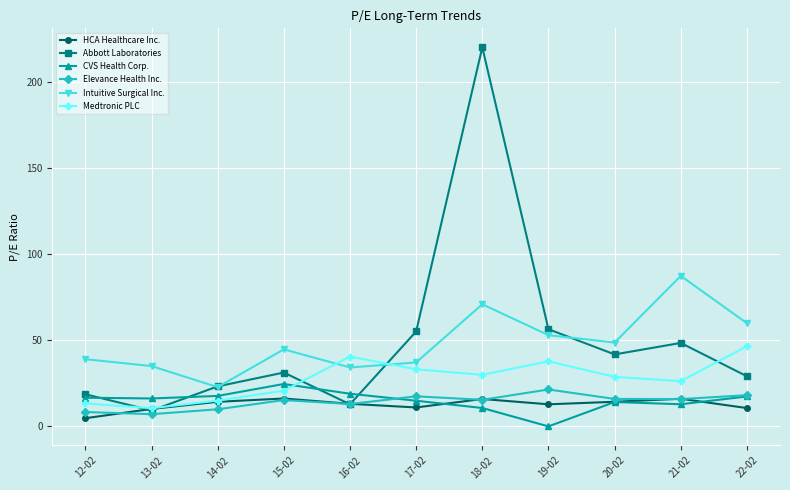

What is the difference between the highest and lowest values at 15-02?

29.5